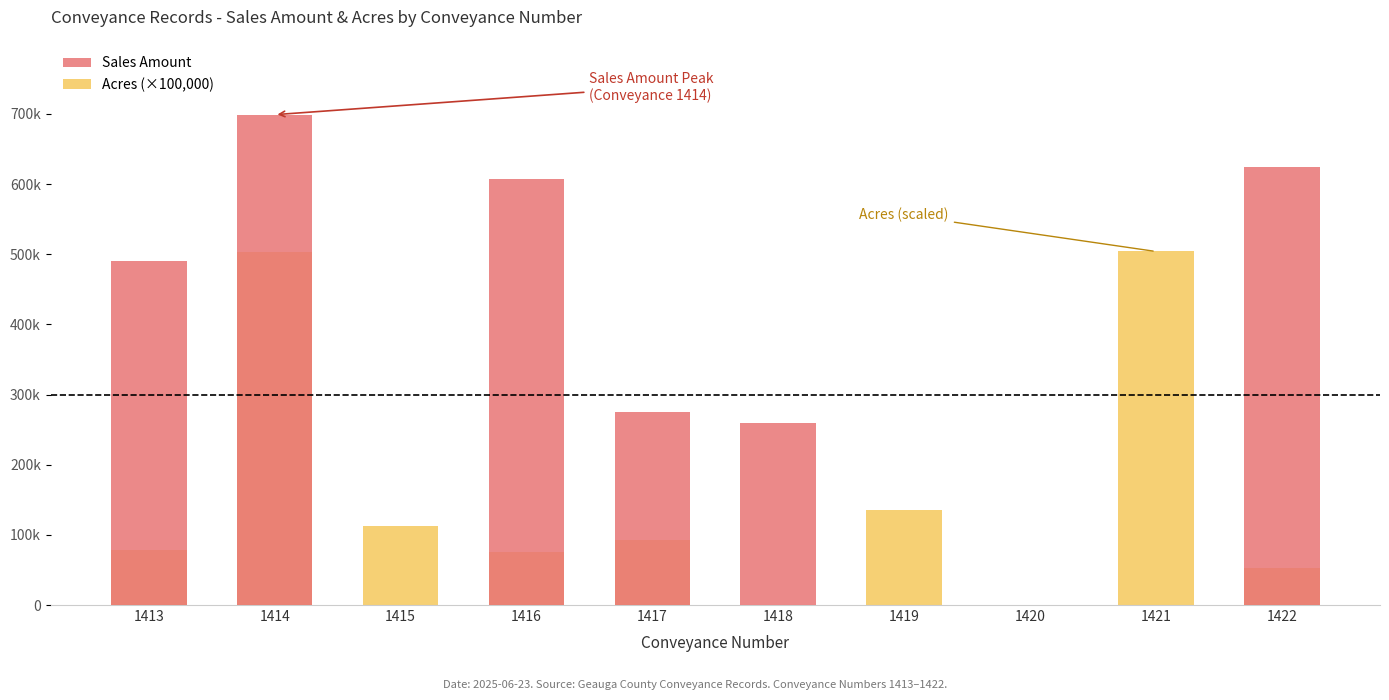

What is the value of the Acres (×100,000) bar at the 7th from the left?

135000.0